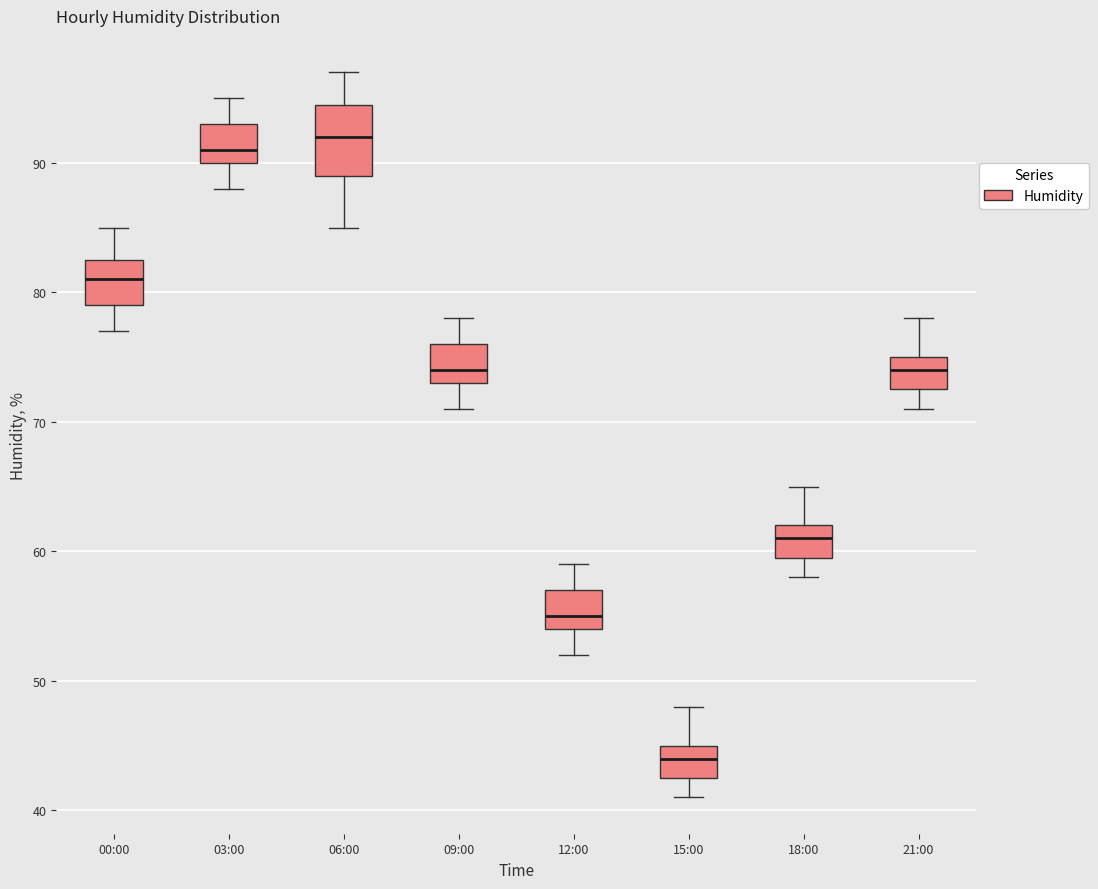

Where does the upper whisker of the box for 18:00 end on the y-axis? The values are not printed on the chart, so give them approximately, as read against the axis.

65